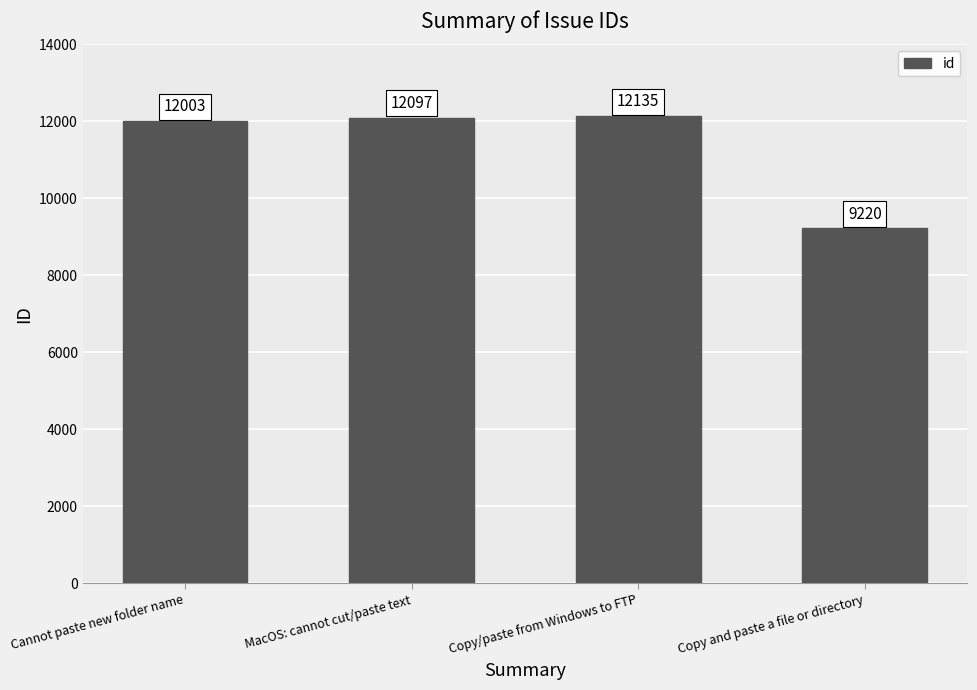

Count the number of data series in this chart.

1